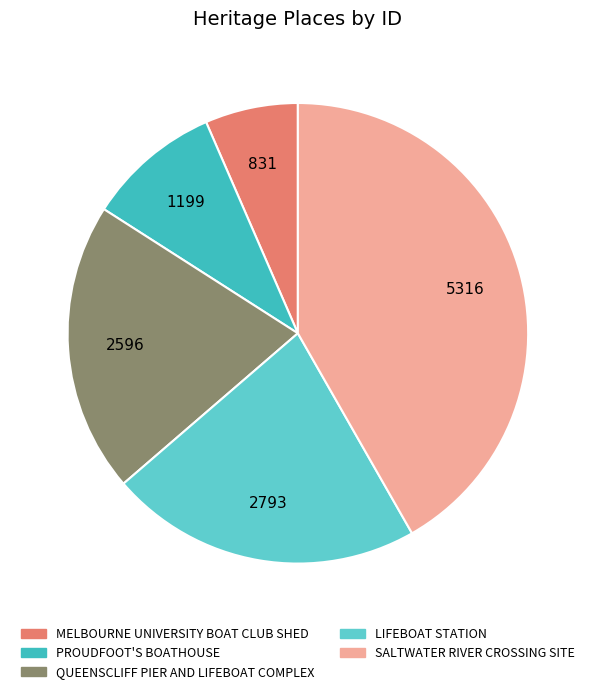

To the nearest percent, what is the combined percentage of PROUDFOOT'S BOATHOUSE and MELBOURNE UNIVERSITY BOAT CLUB SHED?

16%